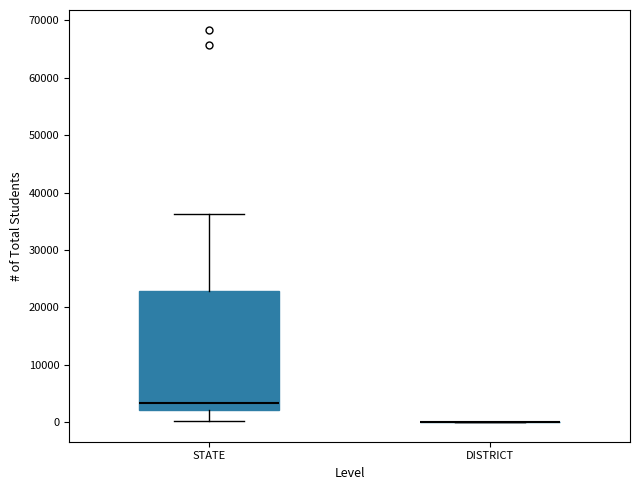

Which box is the tallest, from its lower edge to its upper edge?

STATE